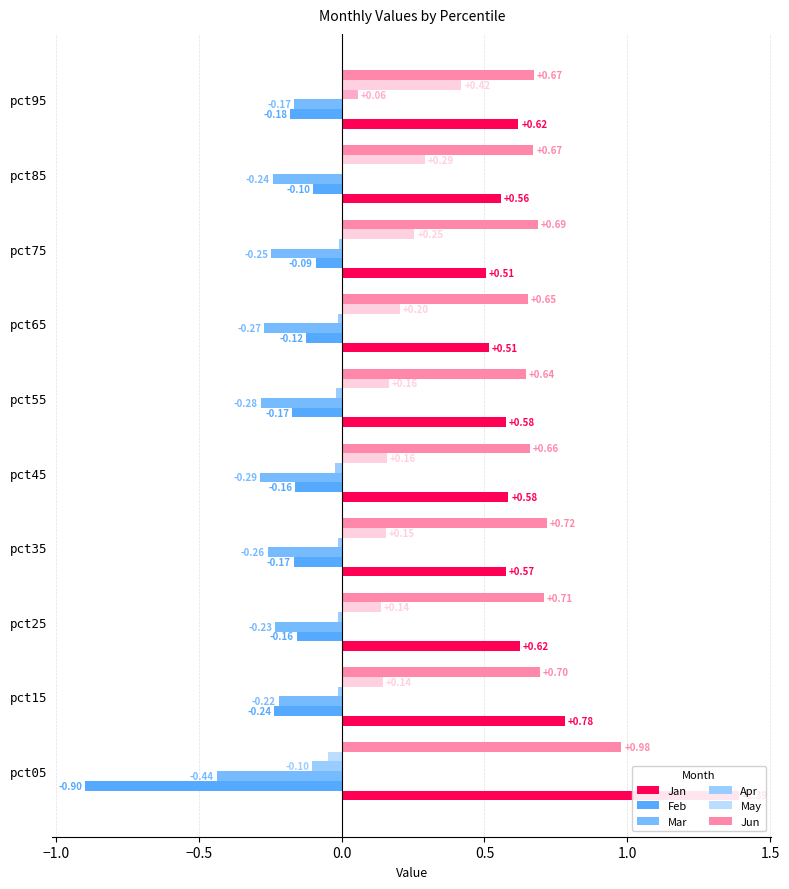

Between pct75 and pct95, which series saw the biggest shift?

May